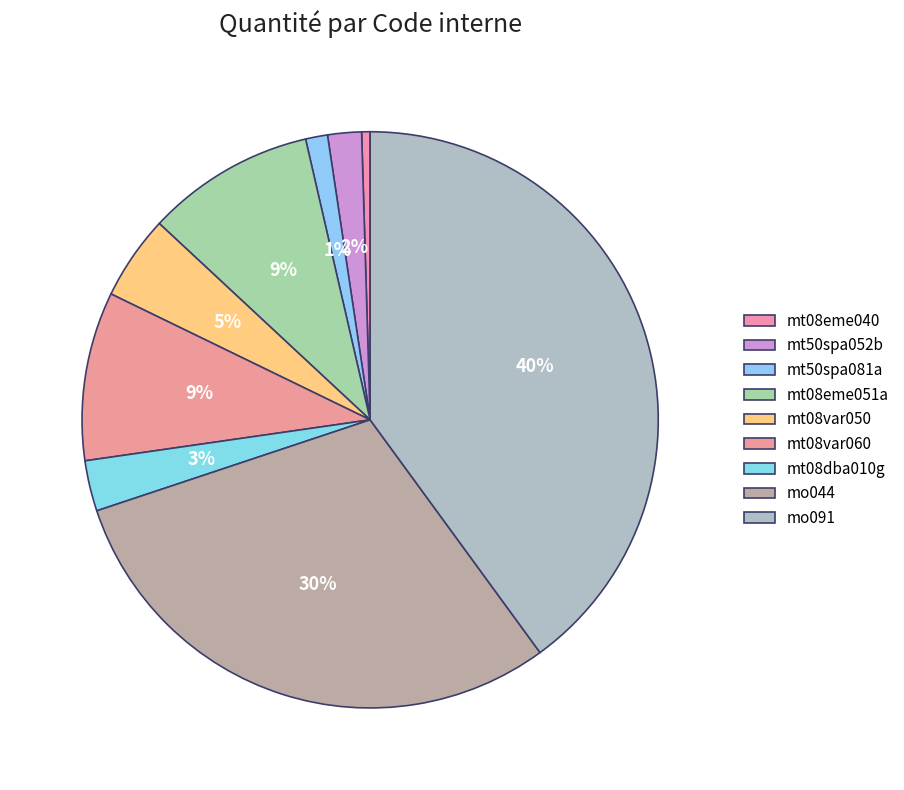

Count the number of slices in the pie.

9